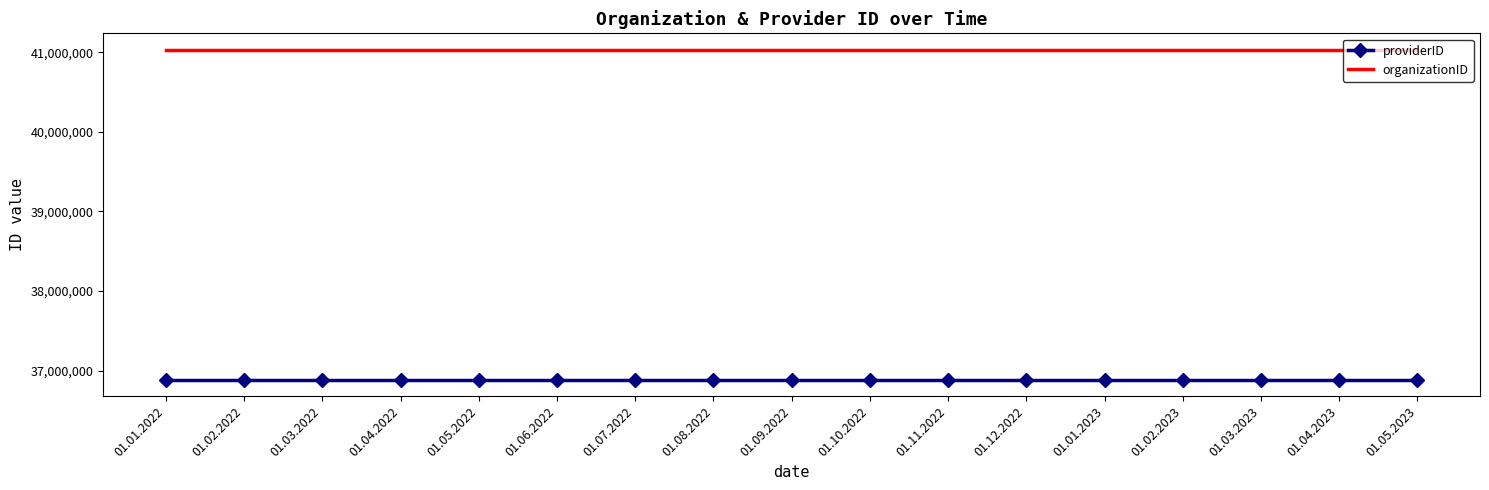

Reading left to right, what are all the values shown in this chart?

providerID: 01.01.2022=36886878	01.02.2022=36886878	01.03.2022=36886878	01.04.2022=36886878	01.05.2022=36886878	01.06.2022=36886878	01.07.2022=36886878	01.08.2022=36886878	01.09.2022=36886878	01.10.2022=36886878	01.11.2022=36886878	01.12.2022=36886878	01.01.2023=36886878	01.02.2023=36886878	01.03.2023=36886878	01.04.2023=36886878	01.05.2023=36886878
organizationID: 01.01.2022=41029843	01.02.2022=41029843	01.03.2022=41029843	01.04.2022=41029843	01.05.2022=41029843	01.06.2022=41029843	01.07.2022=41029843	01.08.2022=41029843	01.09.2022=41029843	01.10.2022=41029843	01.11.2022=41029843	01.12.2022=41029843	01.01.2023=41029843	01.02.2023=41029843	01.03.2023=41029843	01.04.2023=41029843	01.05.2023=41029843